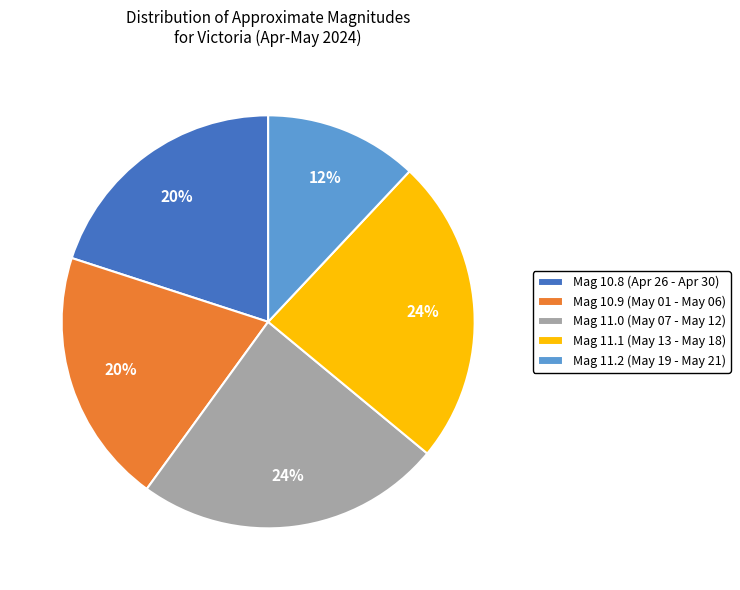

Do Mag 11.1 (May 13 - May 18) and Mag 10.8 (Apr 26 - Apr 30) together represent more than half of the pie?

No